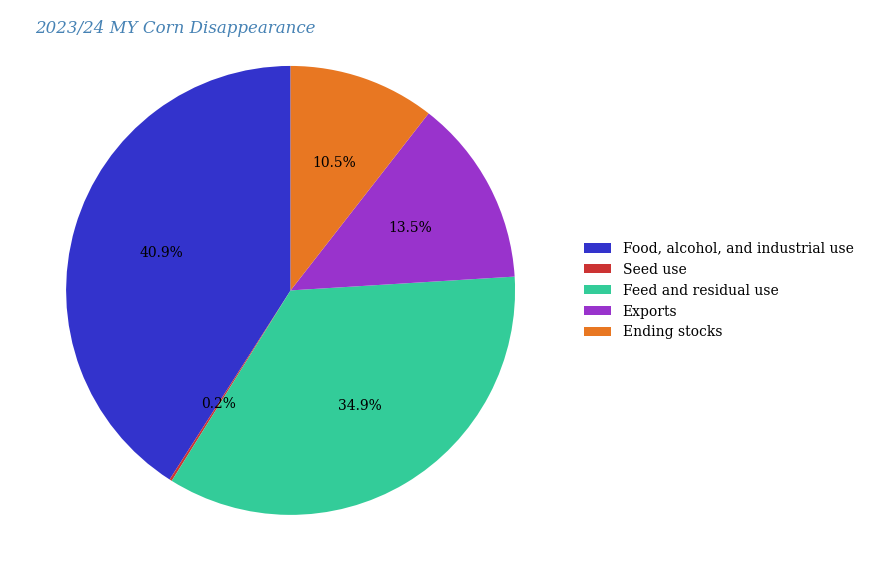

How much of the chart is everything except Exports?

86.5%